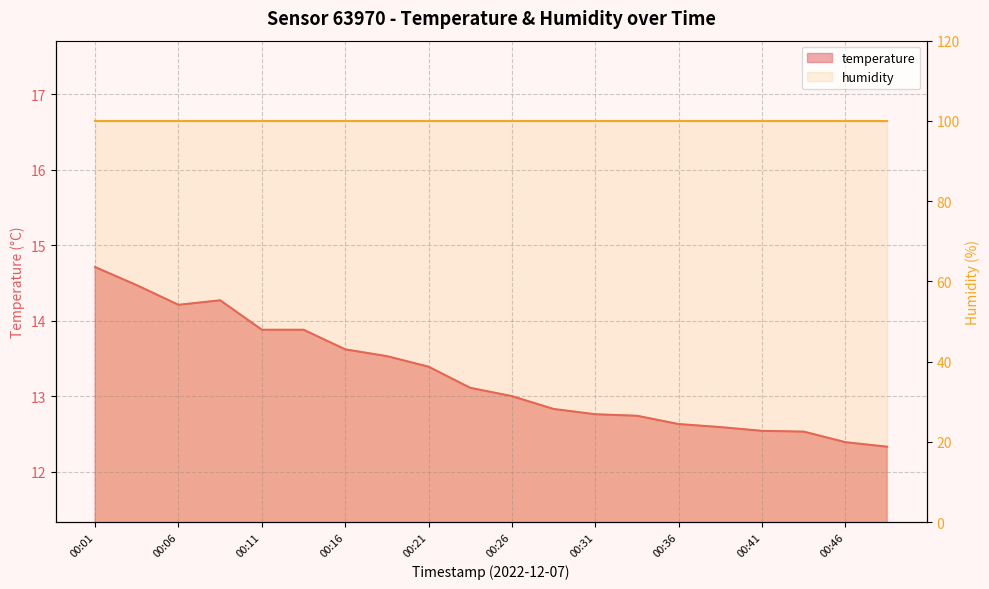

Reading right to left, transcribe all the data shown in this chart.

00:49=12.3	00:46=12.4	00:44=12.5	00:41=12.5	00:39=12.6	00:36=12.6	00:34=12.7	00:31=12.8	00:29=12.8	00:26=13.0	00:24=13.1	00:21=13.4	00:19=13.5	00:16=13.6	00:14=13.9	00:11=13.9	00:09=14.3	00:06=14.2	00:04=14.5	00:01=14.7